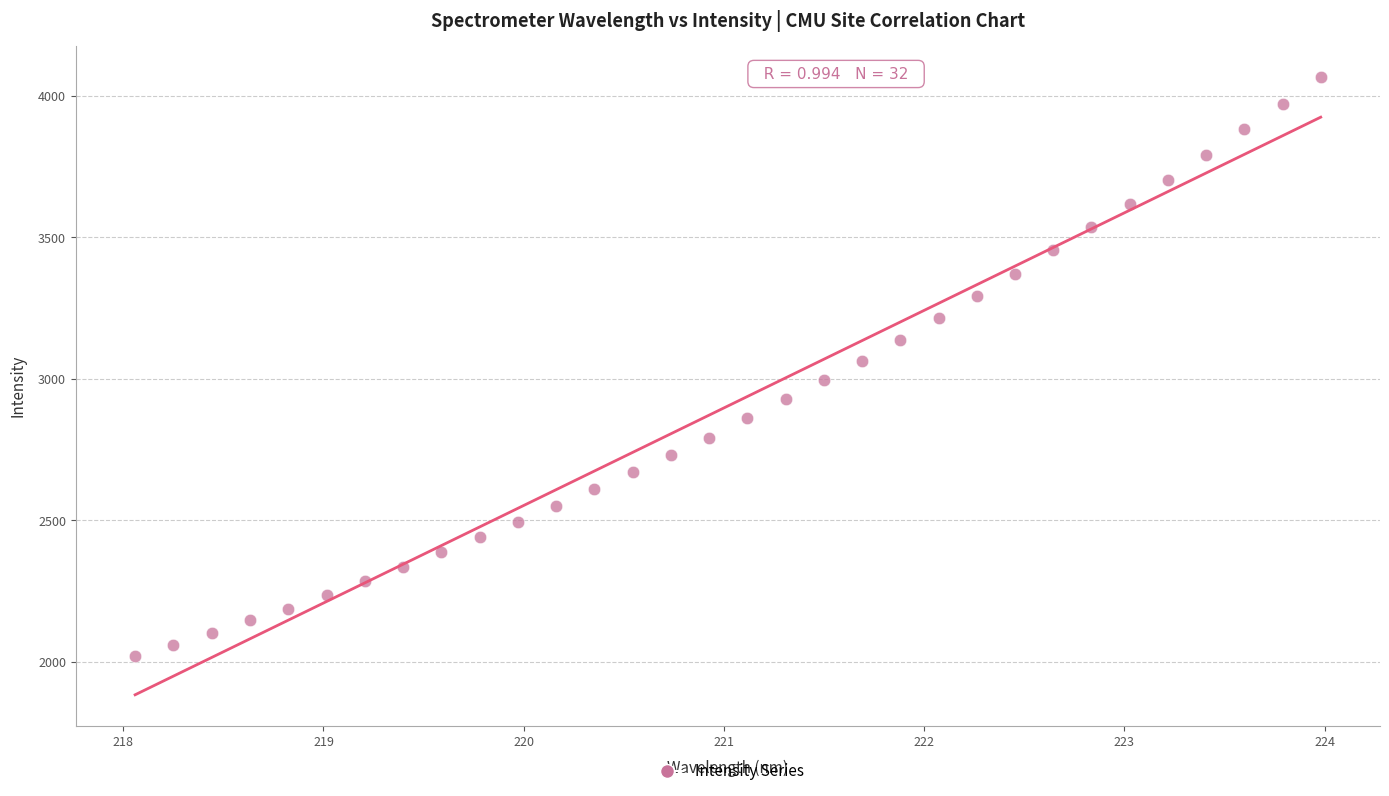

What is the range of Y values (max minus min)?

2047.7